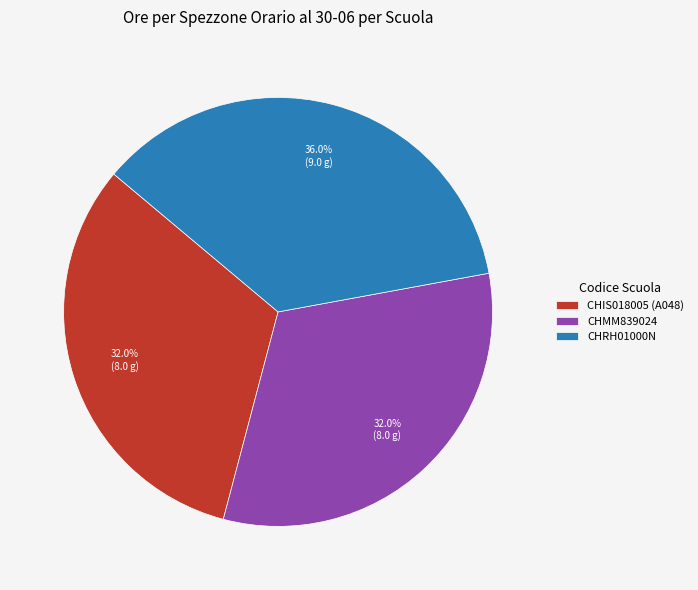

How many segments does this pie chart have?

3